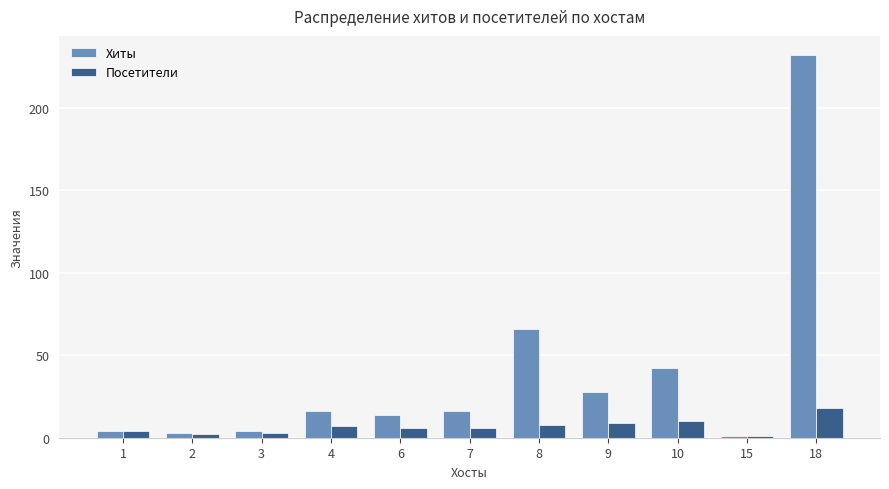

The value of Посетители at 10 is 10. True or false?

True